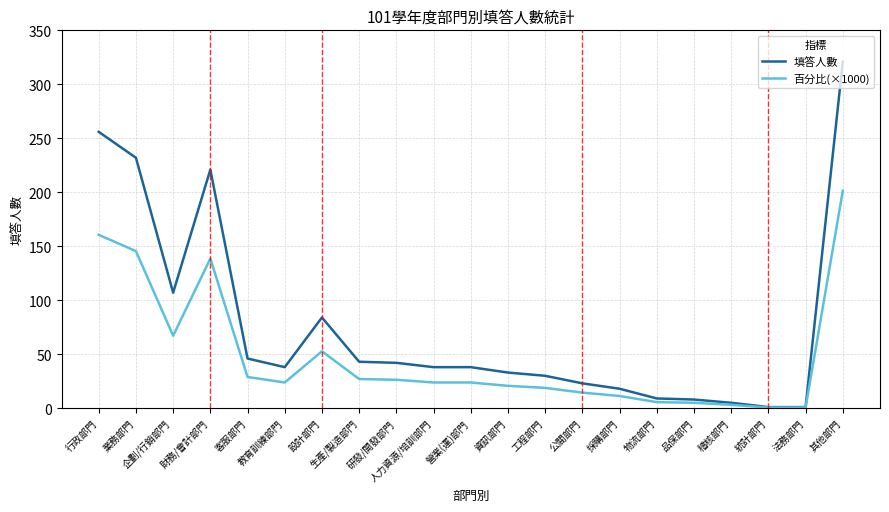

Rank the series by their average value, from highest to lowest.

填答人數, 百分比(×1000)